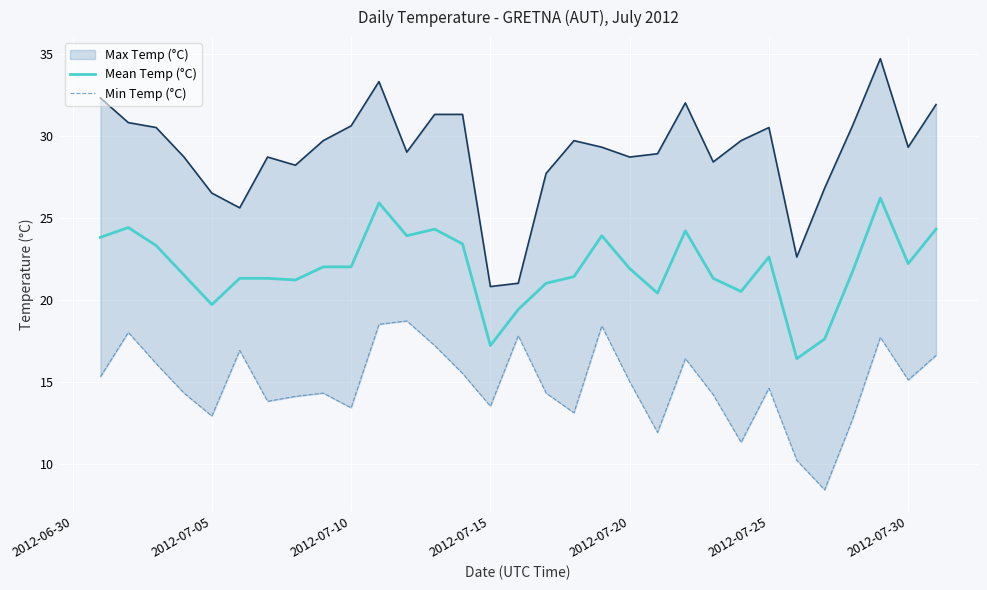

What is the maximum value for Mean Temp (°C)?

26.2